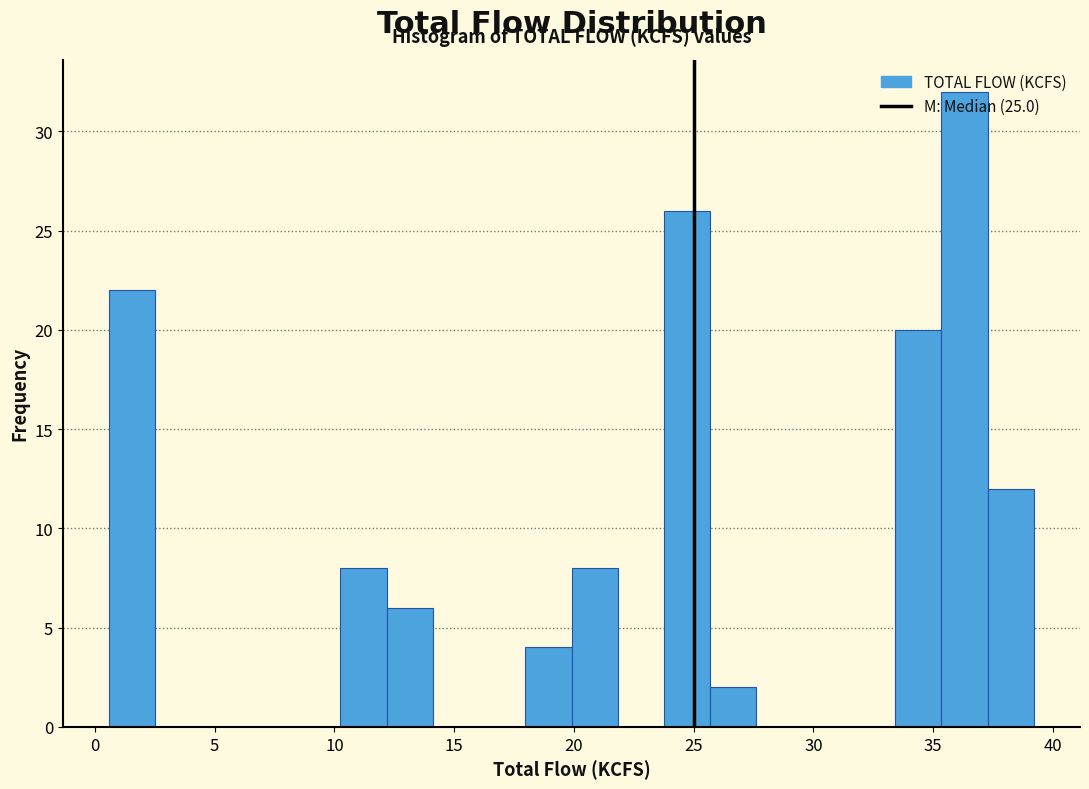

Read against the x-axis, roughly where is the centre of the tallest bar?

36.5